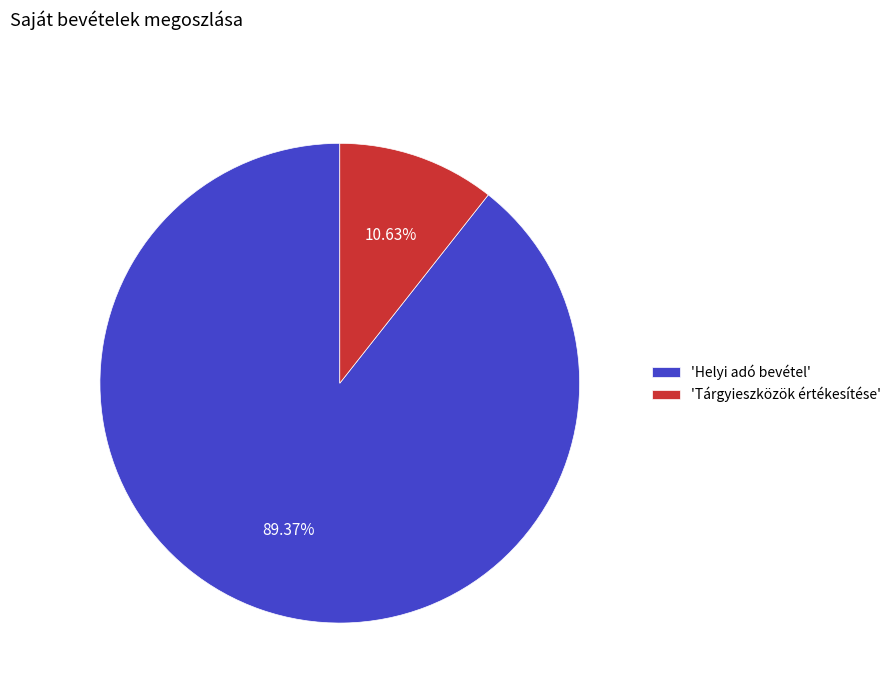

Combined, do 'Tárgyieszközök értékesítése' and 'Helyi adó bevétel' account for over 50%?

Yes